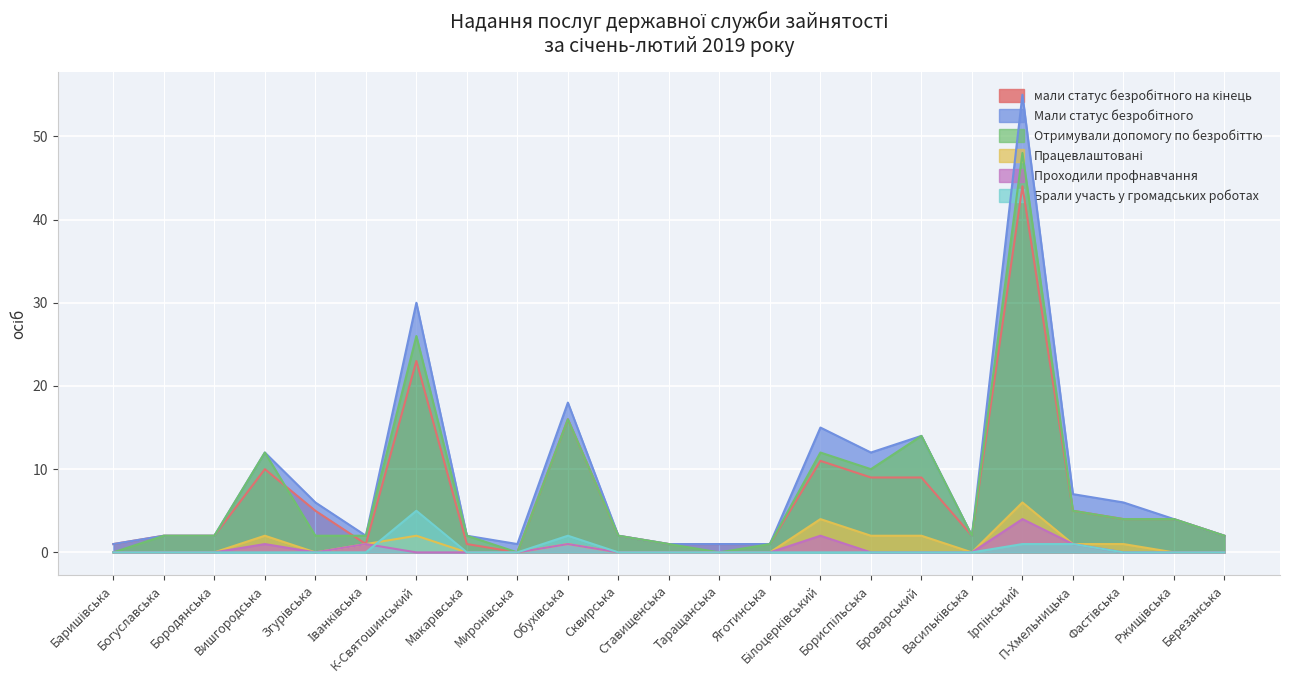

What is the minimum value for Мали статус безробітного?

1